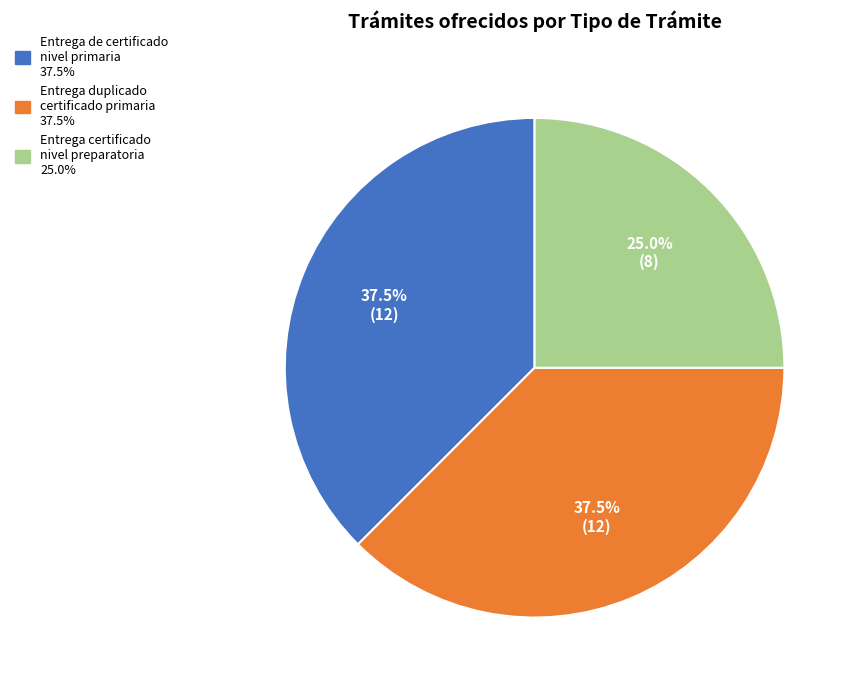

Is there any slice that represents more than half of the pie?

No